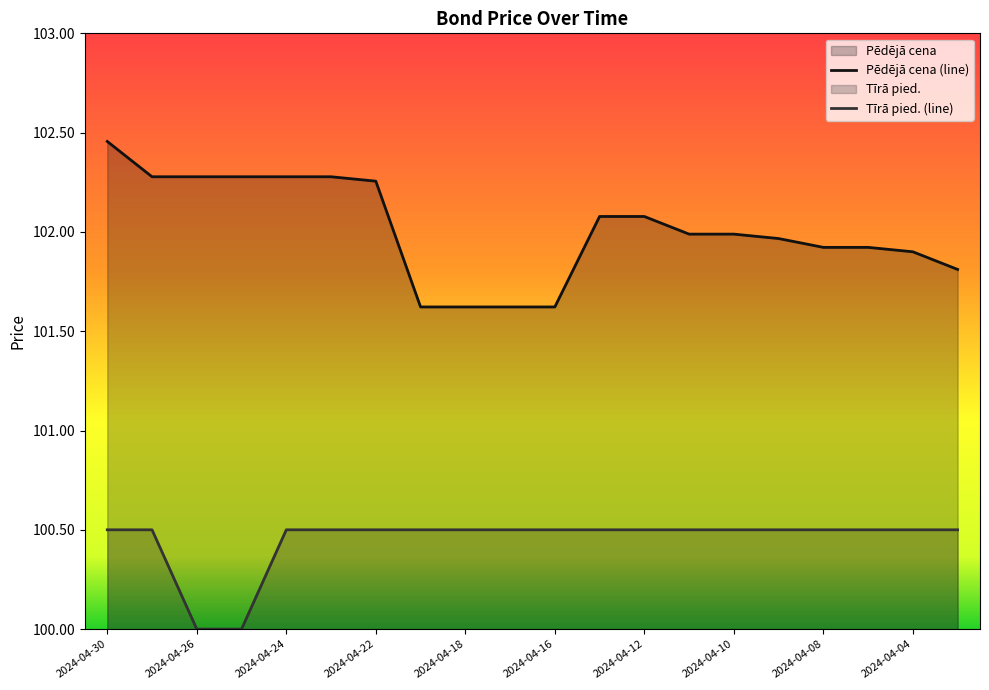

At how many categories does at least one series exceed 101?

20